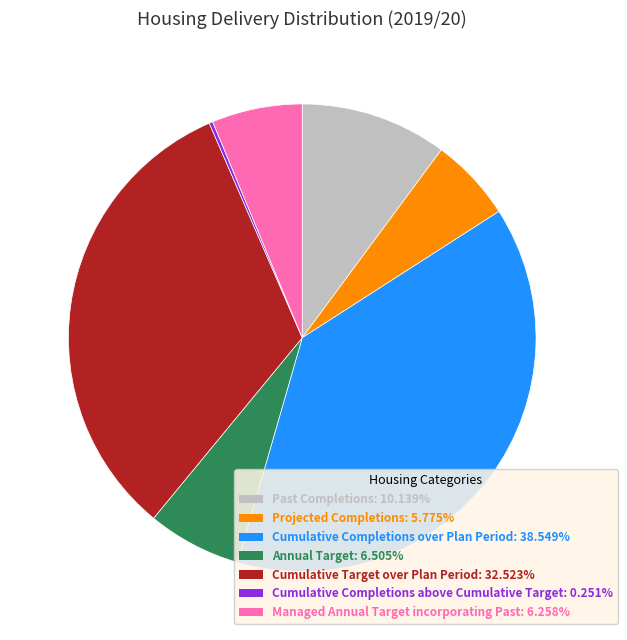

Which slice is the largest?

Cumulative Completions over Plan Period